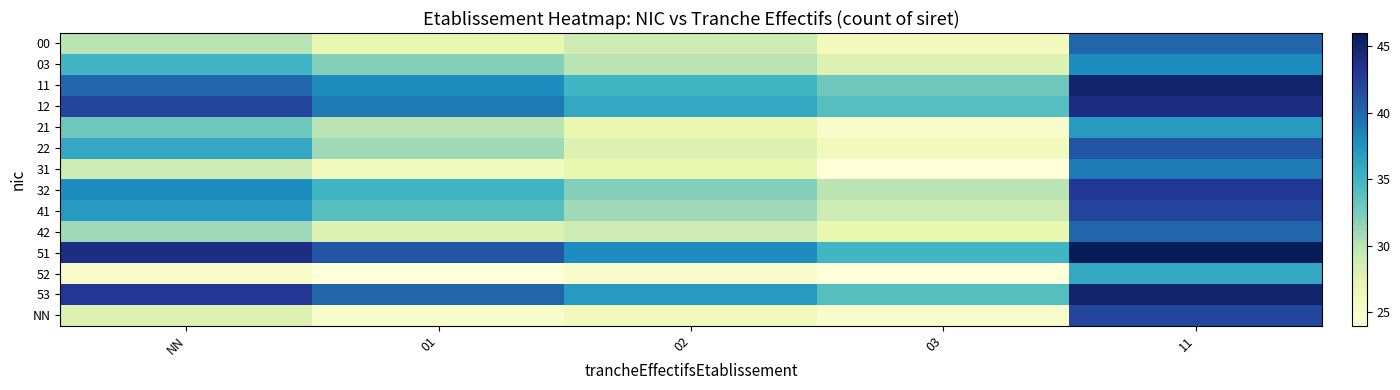

Which series has the largest total across all categories?

51